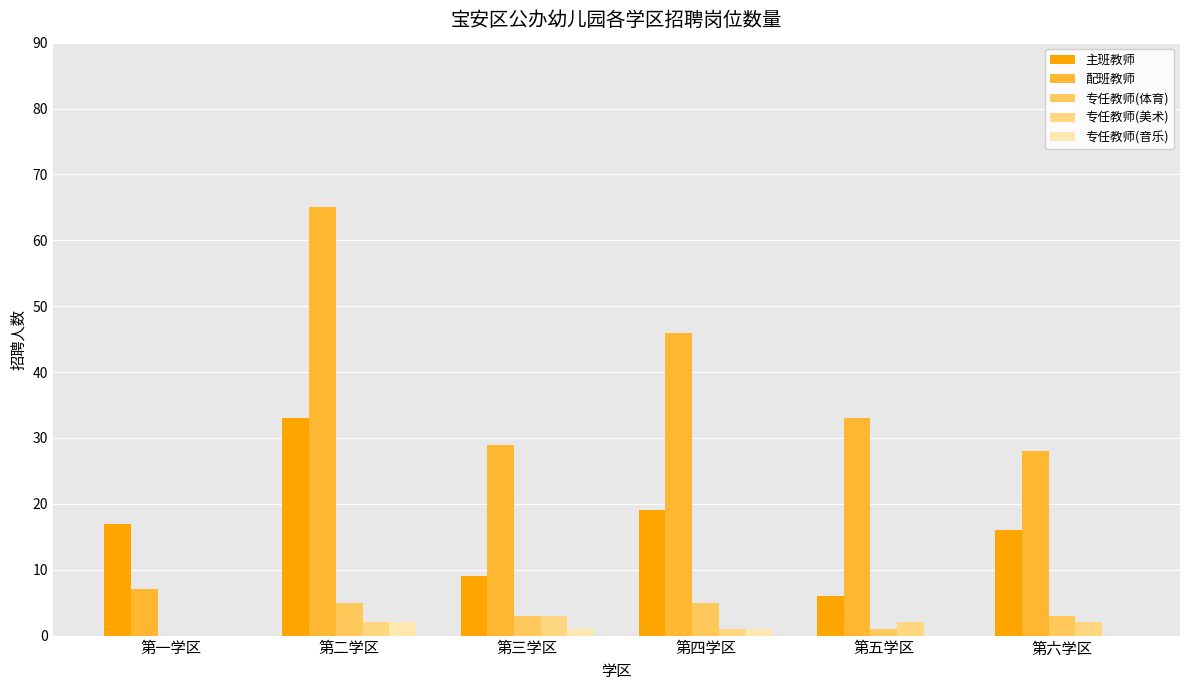

What is the spread (max minus min) of values at 第一学区?

17